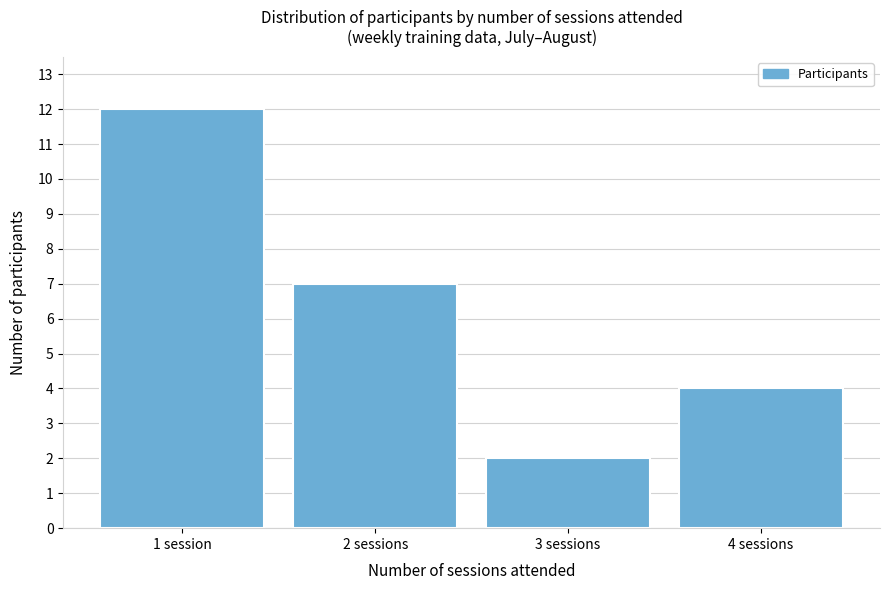

Reading left to right, transcribe all the data shown in this chart.

12	7	2	4